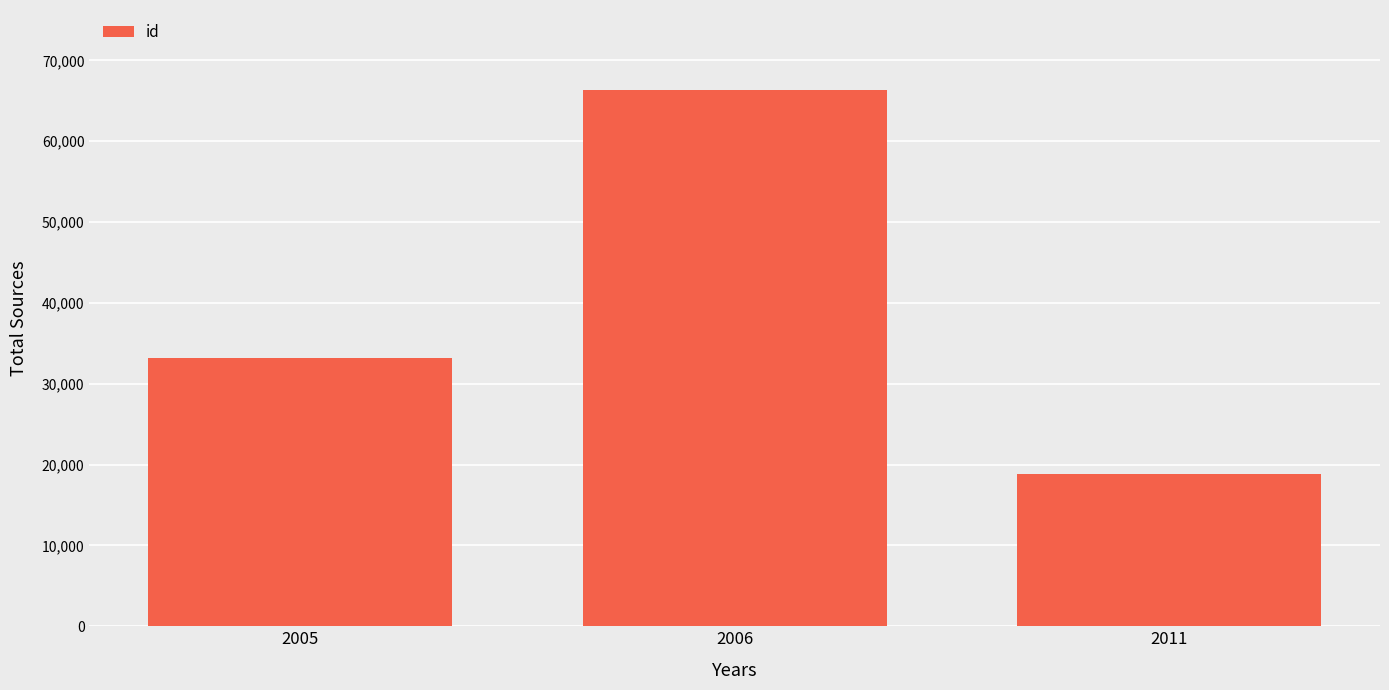

Count the values in the range 18869 to 66283.

3